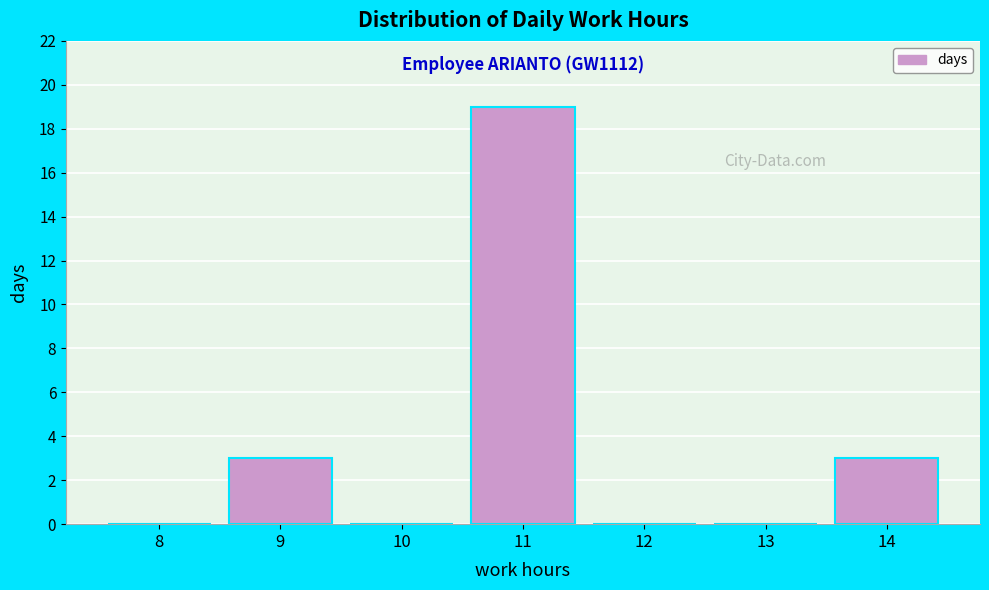

Reading left to right, what are all the values shown in this chart?

8=0	9=3	10=0	11=19	12=0	13=0	14=3